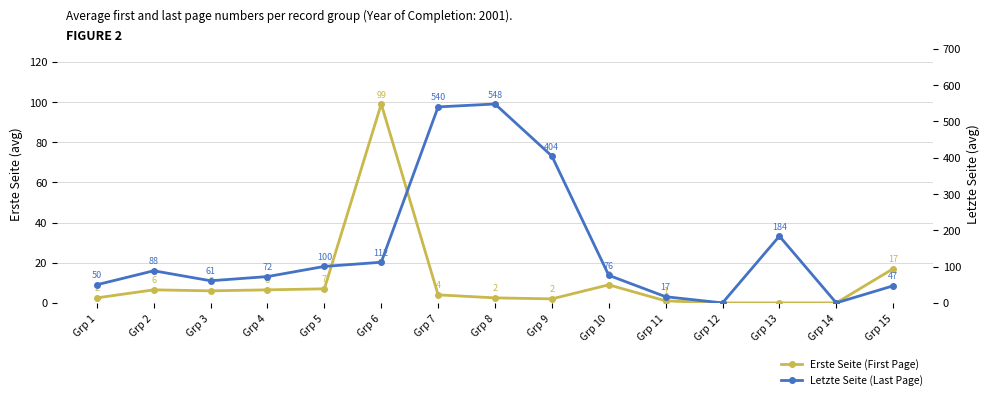

Where is the first local maximum for Erste Seite (First Page)?

Grp 2